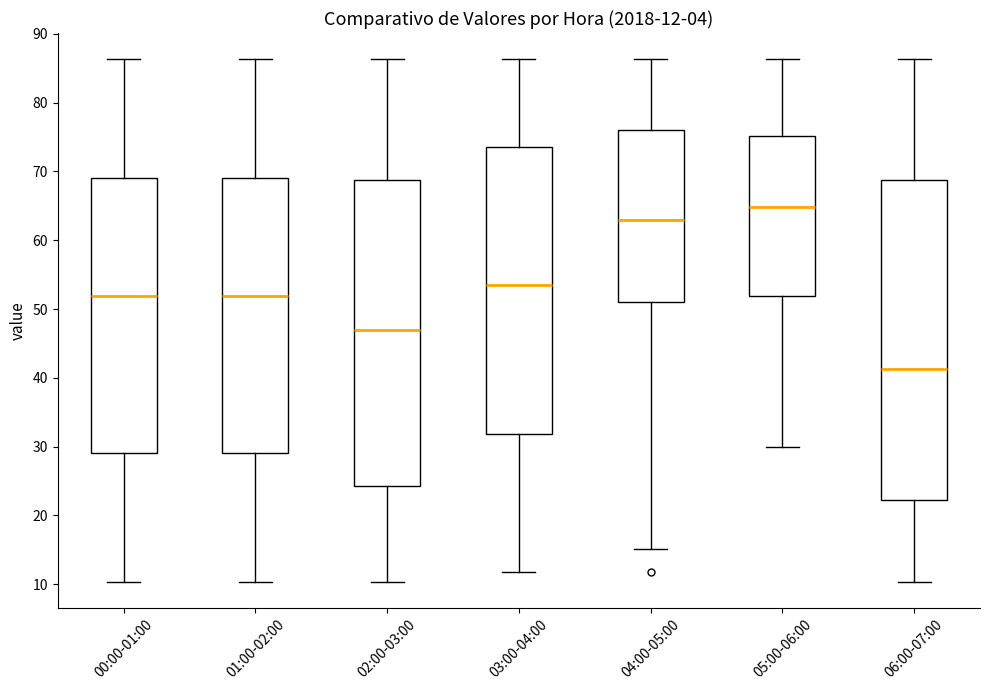

Which box's median line is the highest?

05:00-06:00